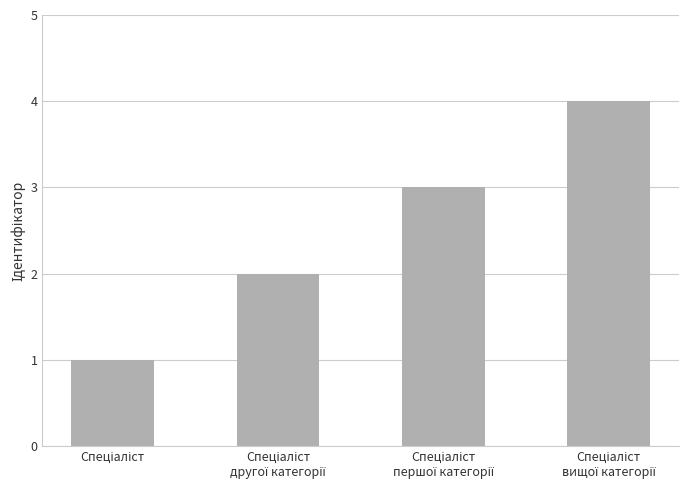

What is the sum of all values?

10